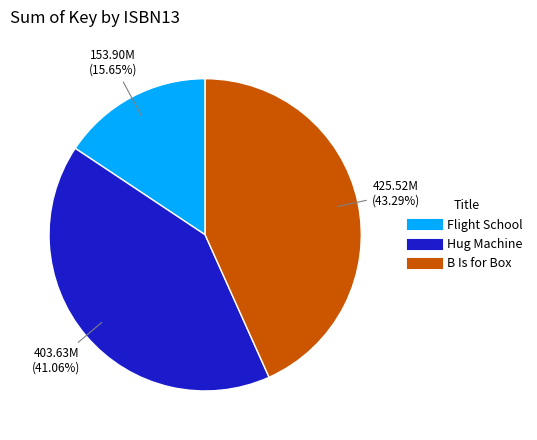

Is there a majority slice in this chart?

No